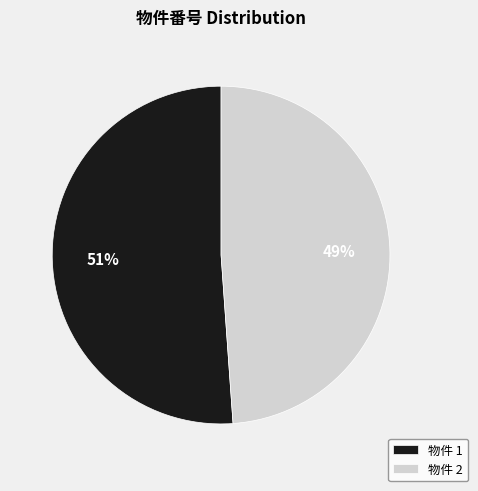

Which category has the smallest portion of the pie?

物件 2